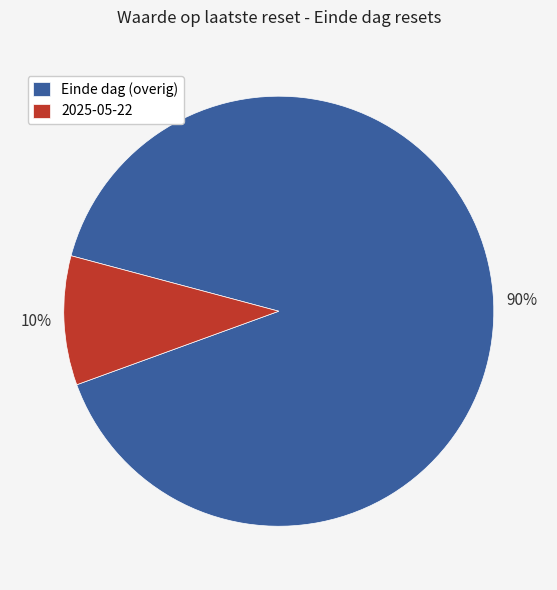

Is it true that 2025-05-22 is 16% of the pie?

False